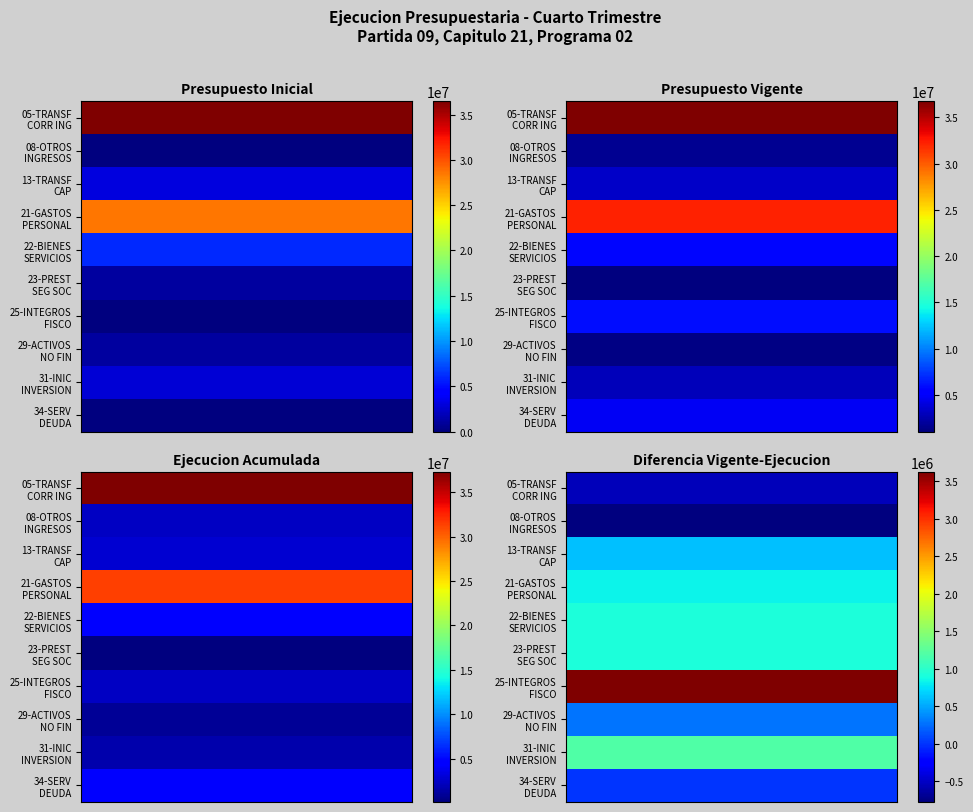

What is the minimum value for 22-BIENES SERVICIOS?

912519